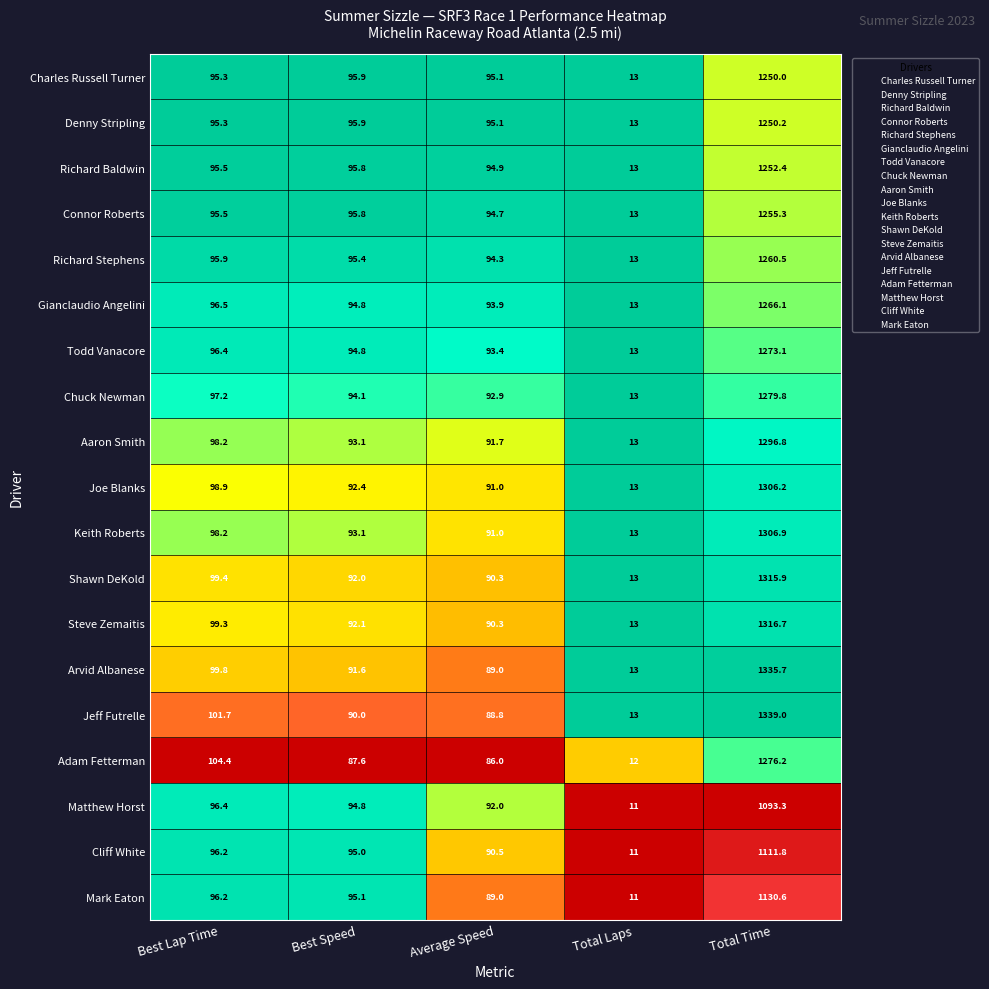

What value does the Todd Vanacore series have at Best Speed?

94.8